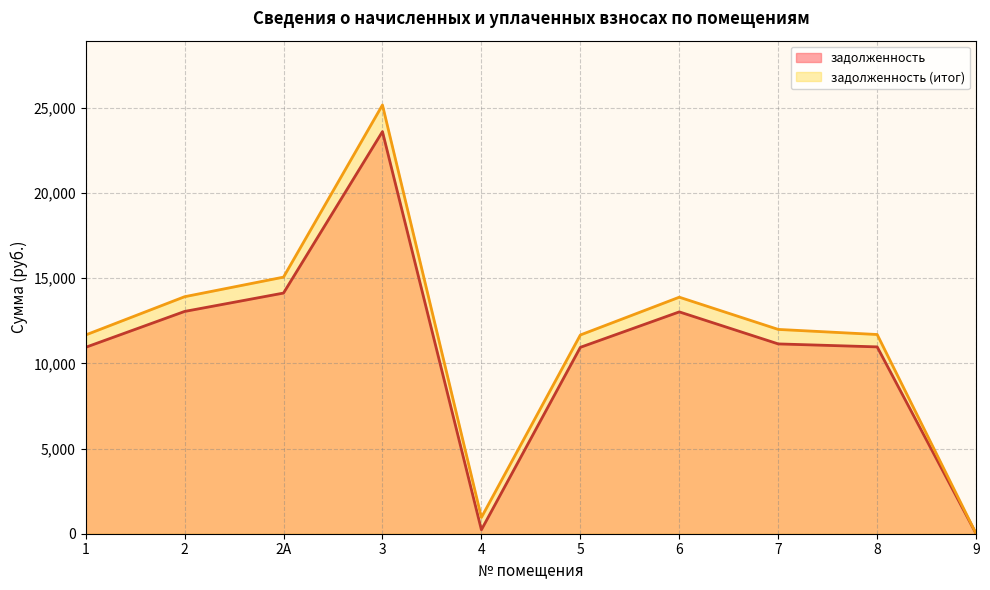

At how many categories does at least one series exceed 2716?

8